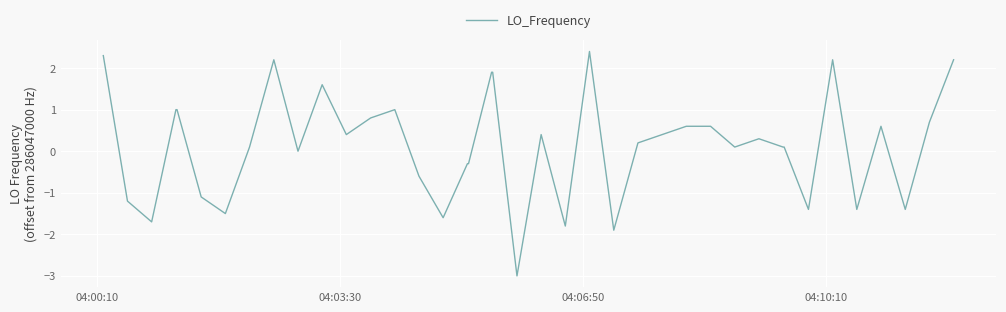

What is the greatest value displayed?

2.4